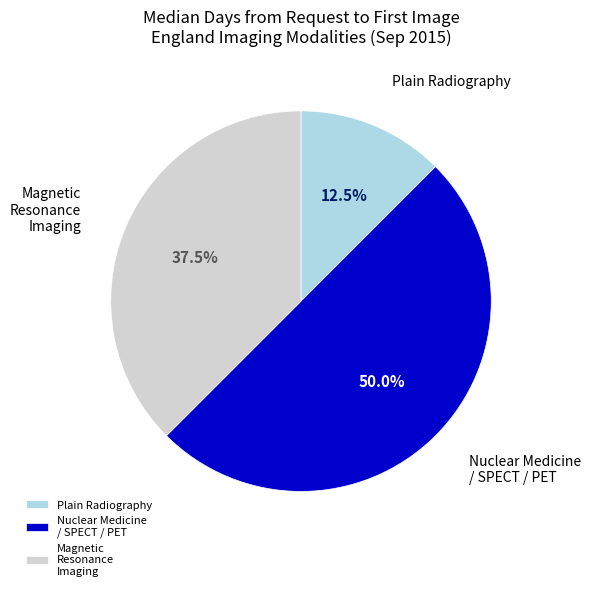

How many segments does this pie chart have?

3